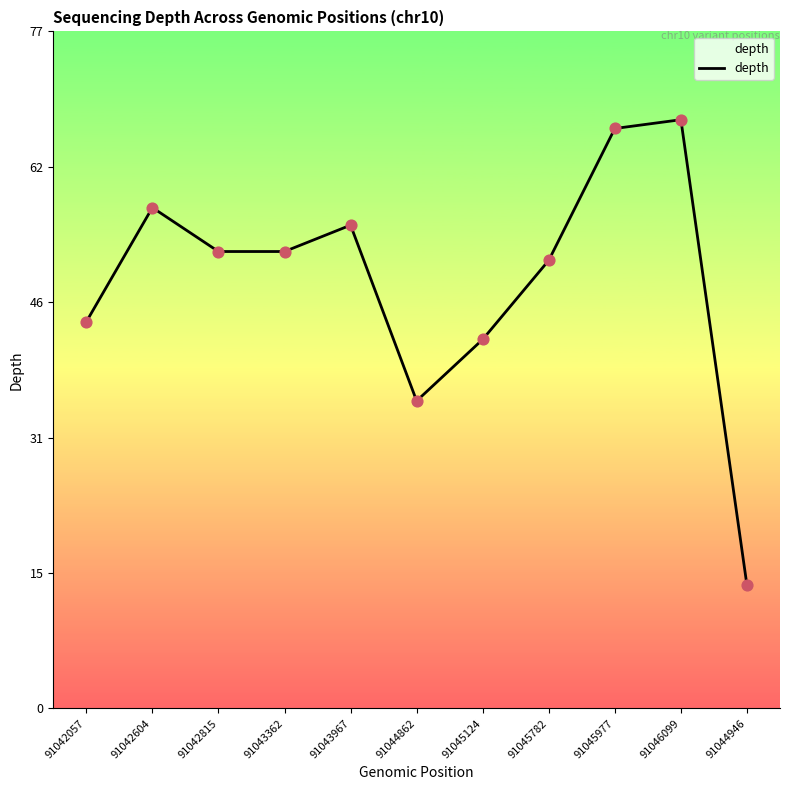

What is the ratio of the value at 91043362 to the value at 91045782?

1.0